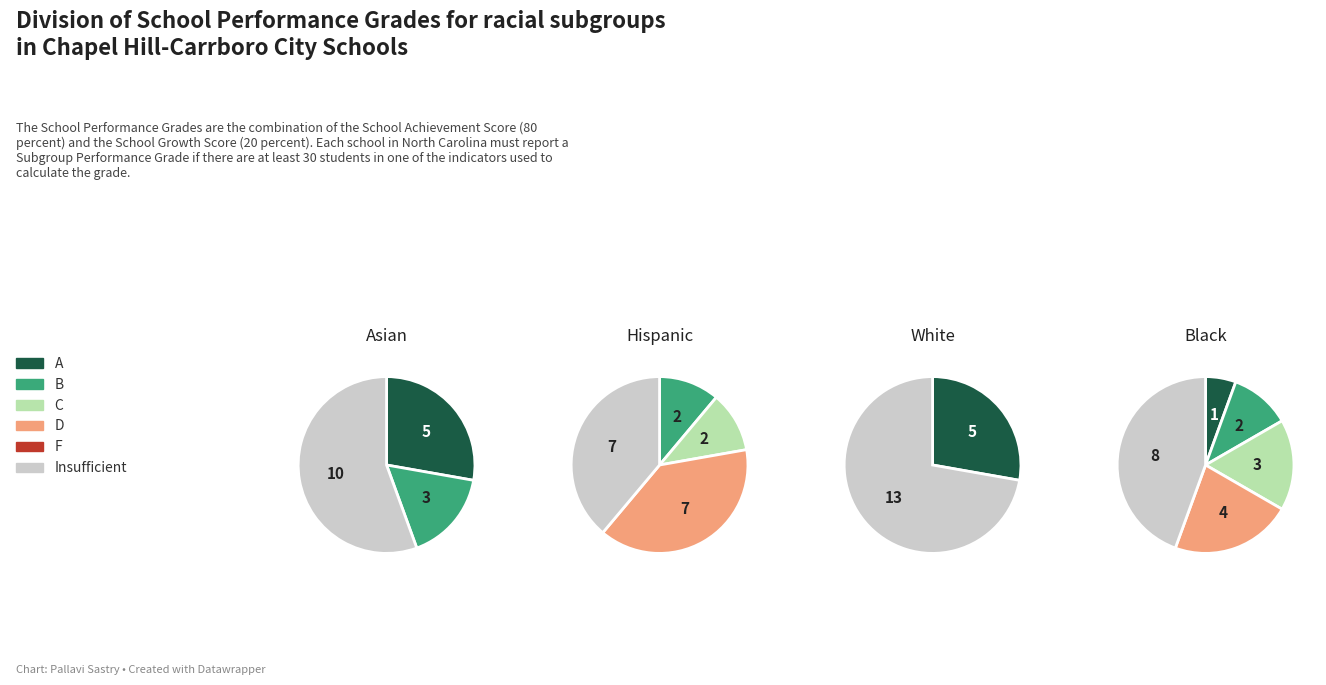

Is the sum of 25 and 57 greater than half?

No